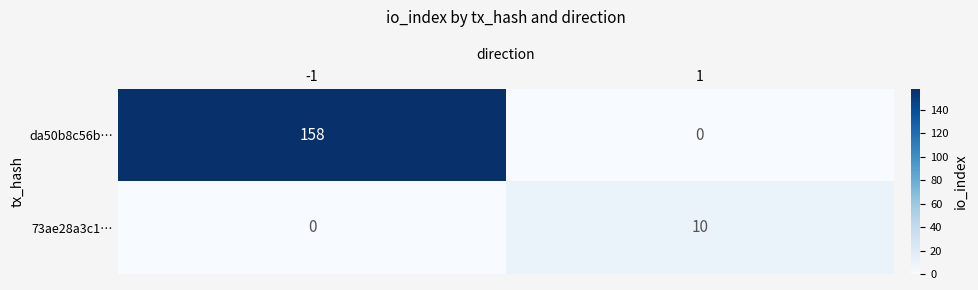

Is it true that 73ae28a3c1… equals 10 at 1?

True